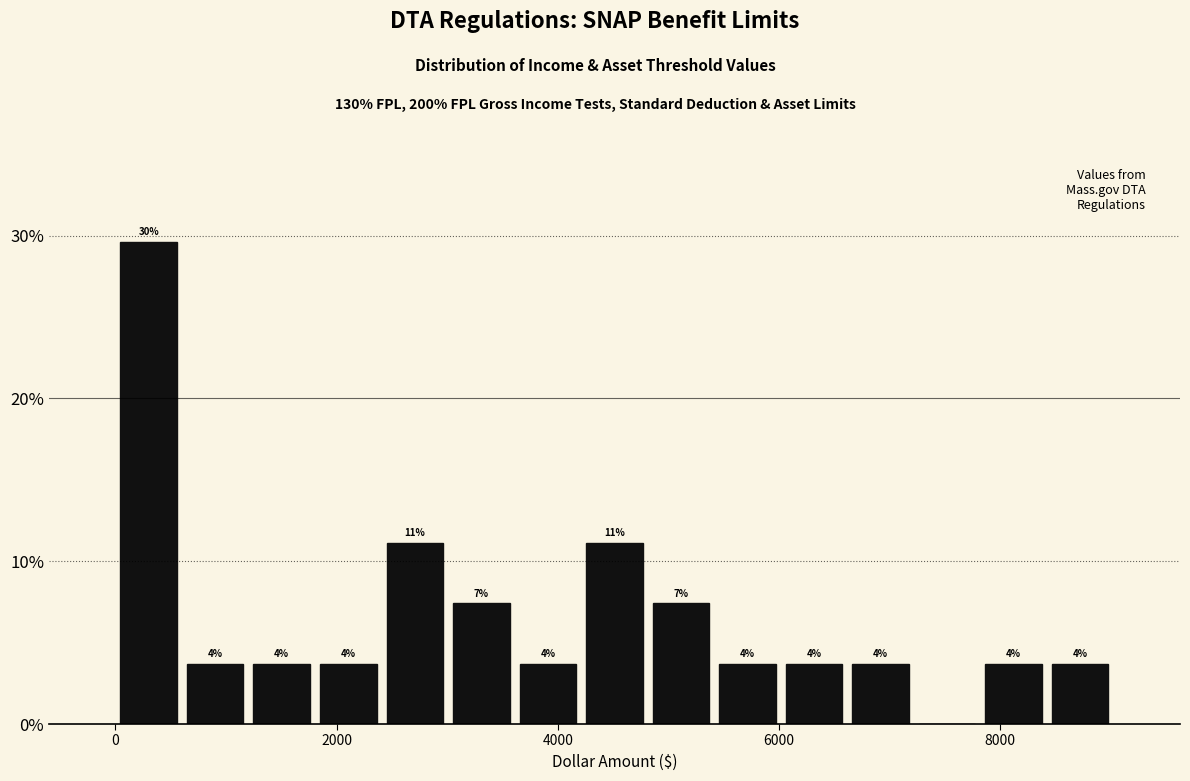

Read against the x-axis, roughly where is the centre of the tallest bar?

400